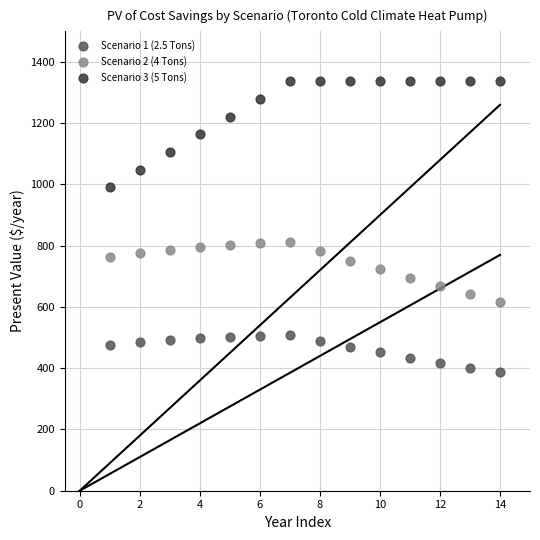

Which series reaches the maximum Y coordinate?

Scenario 3 (5 Tons)